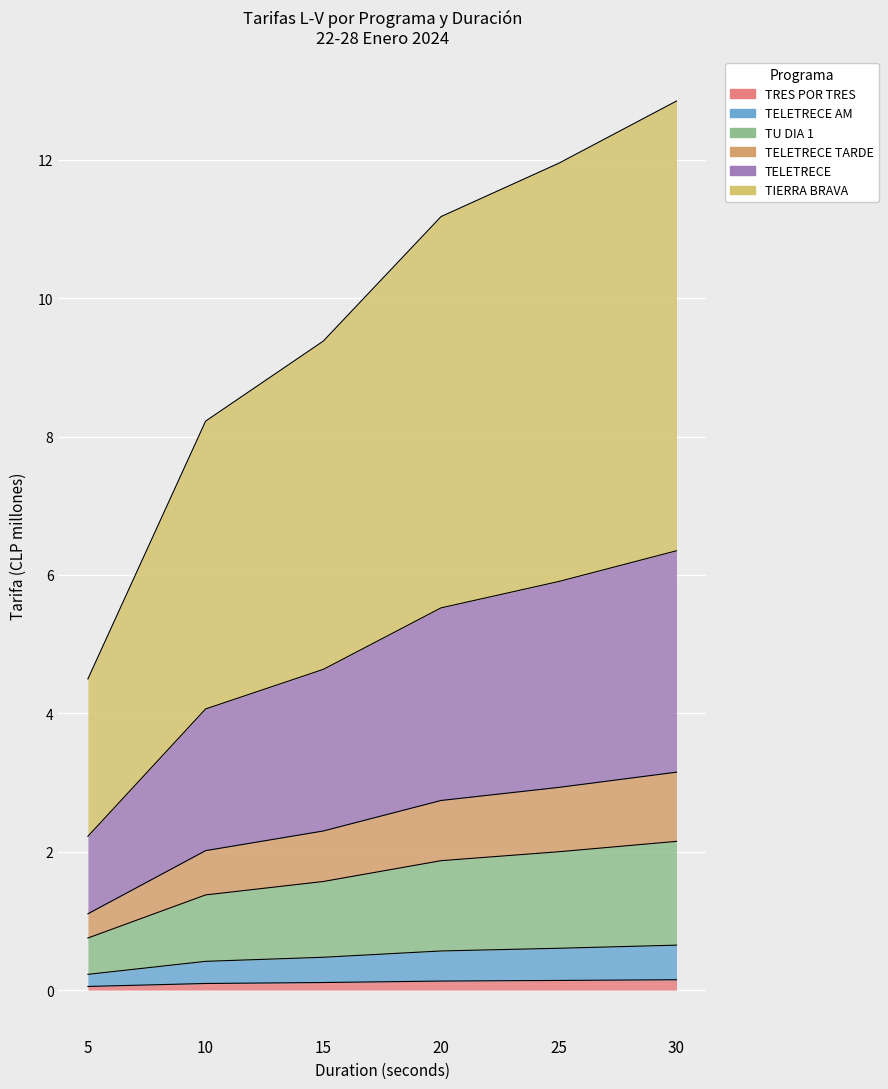

True or false: TELETRECE and TRES POR TRES cross at least once.

False